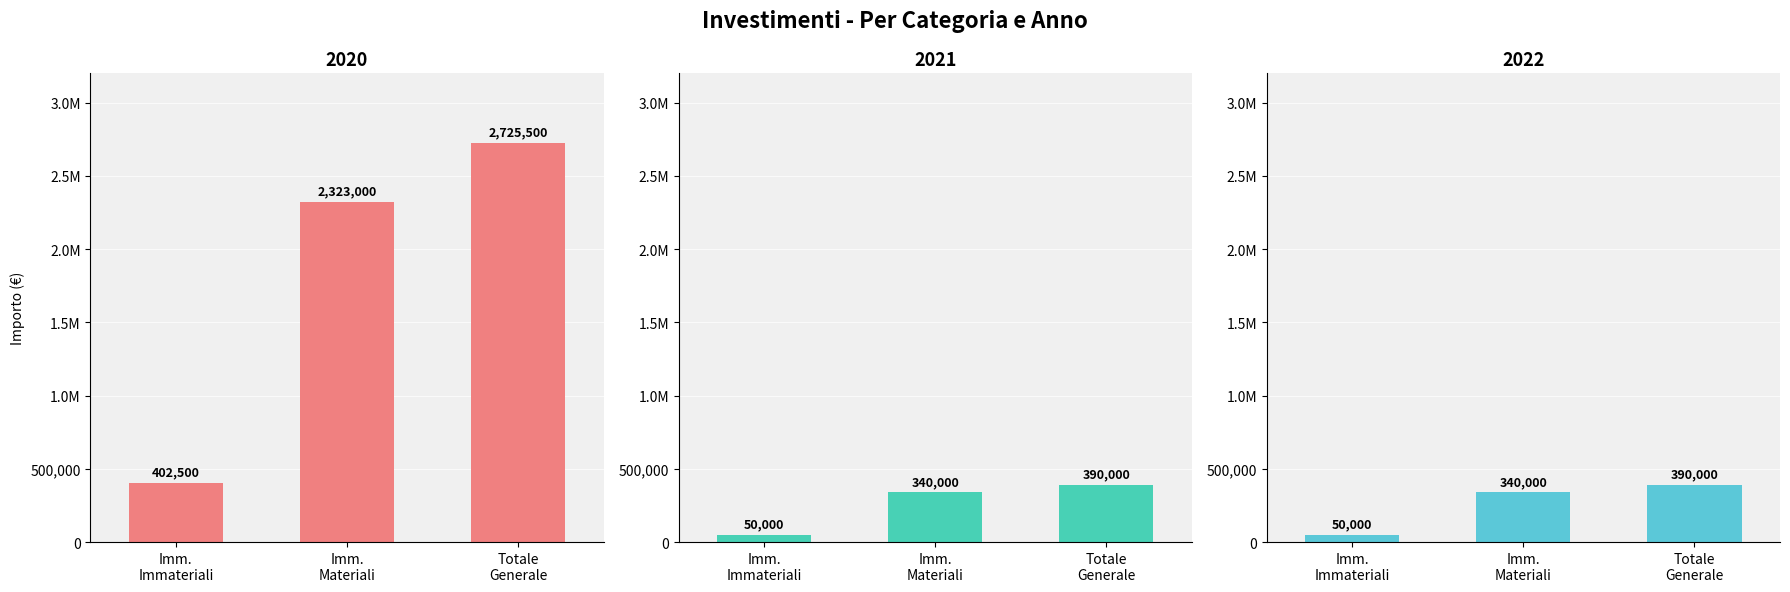

Which series has the largest total across all categories?

Importo 2020